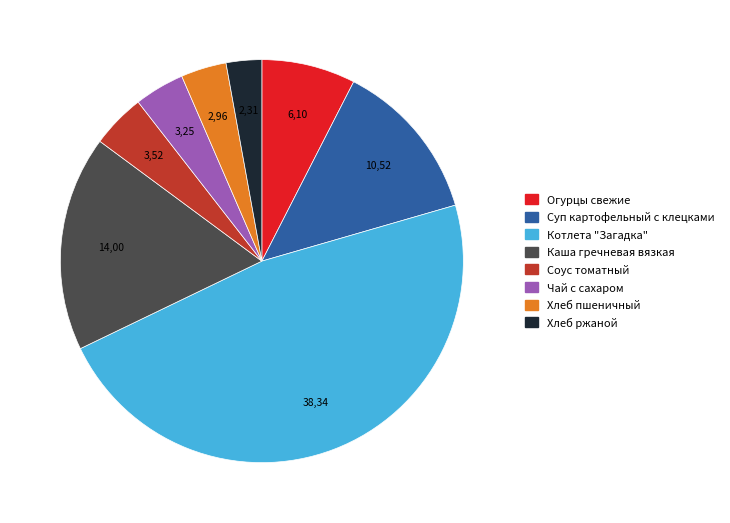

True or false: Хлеб пшеничный accounts for 4% of the total.

True